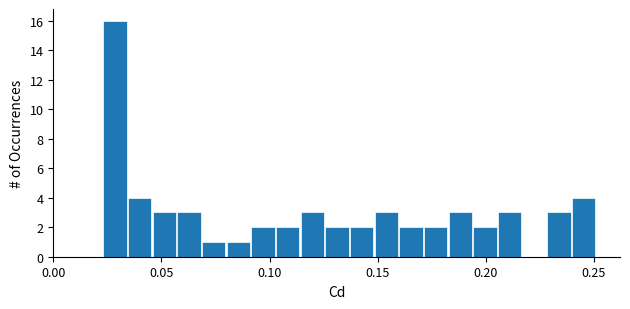

Around what value on the x-axis is the tallest bar? Give the approximate position of its centre, as read against the axis.

0.030